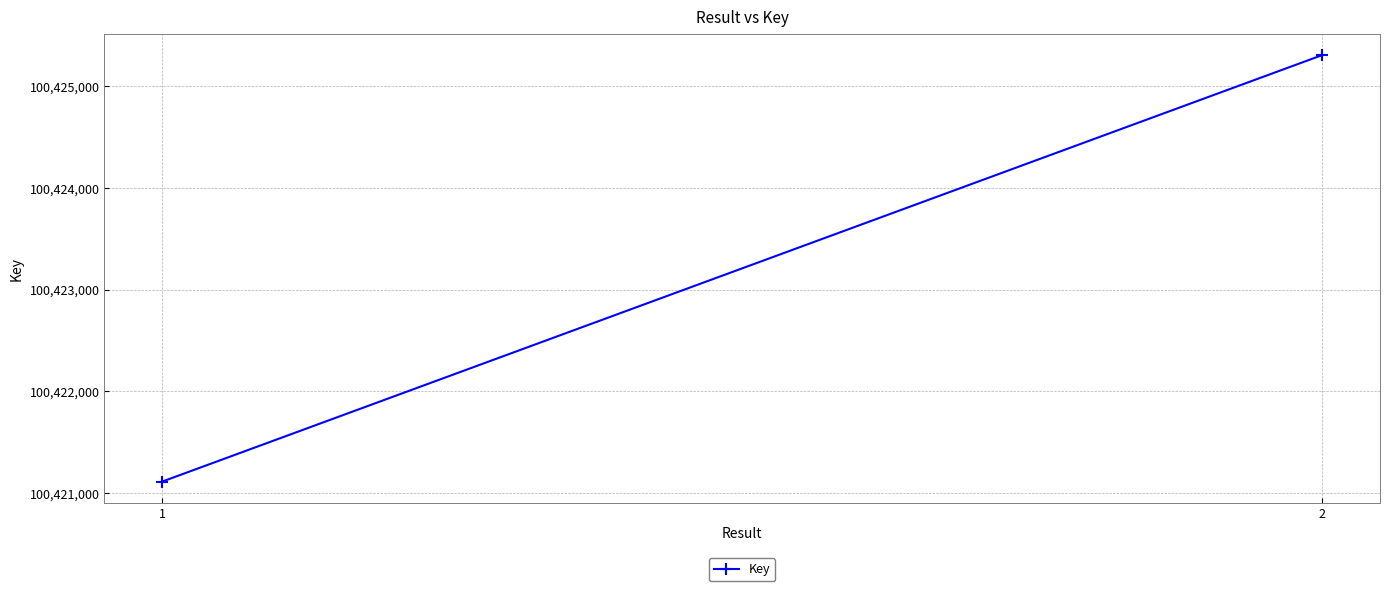

How many lines are shown in the chart?

1